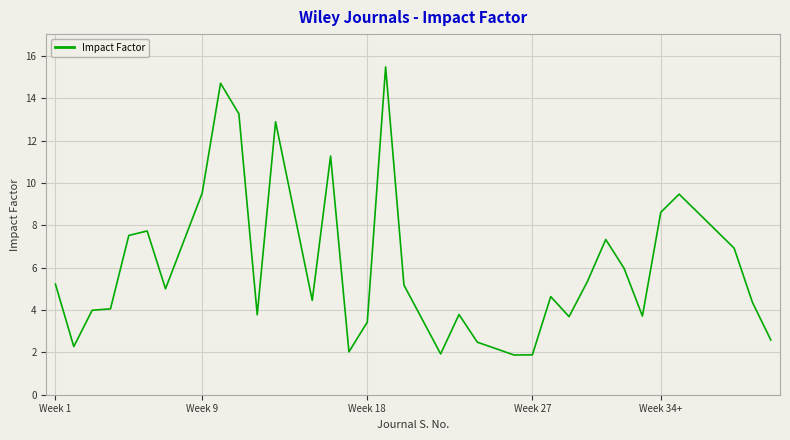

What is the difference between the maximum and minimum values?

13.6